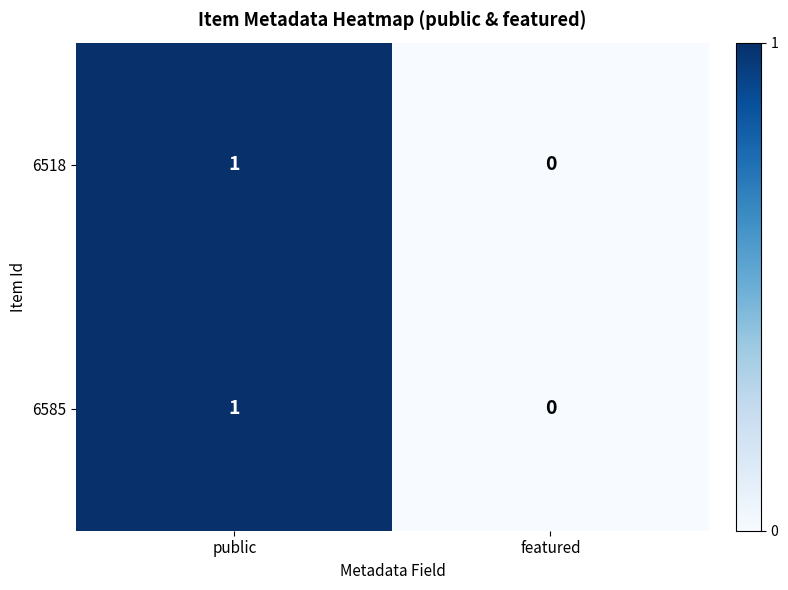

List the labels in order of 6585 value, largest first.

public, featured